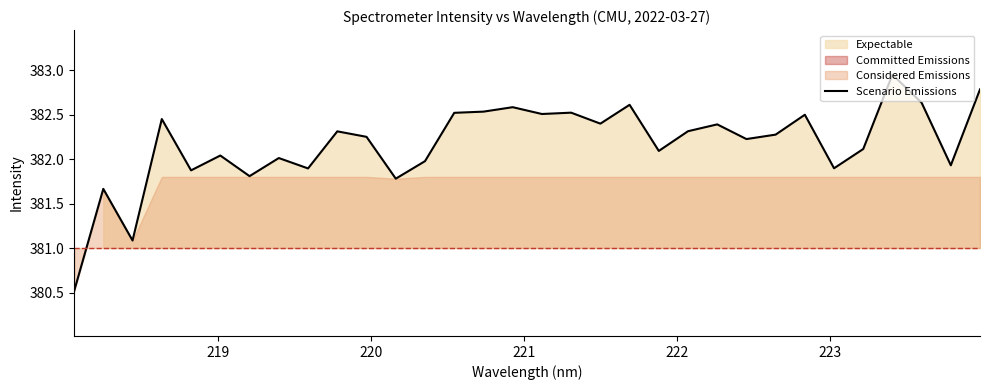

What is the lowest value of the Scenario Emissions series?

380.5